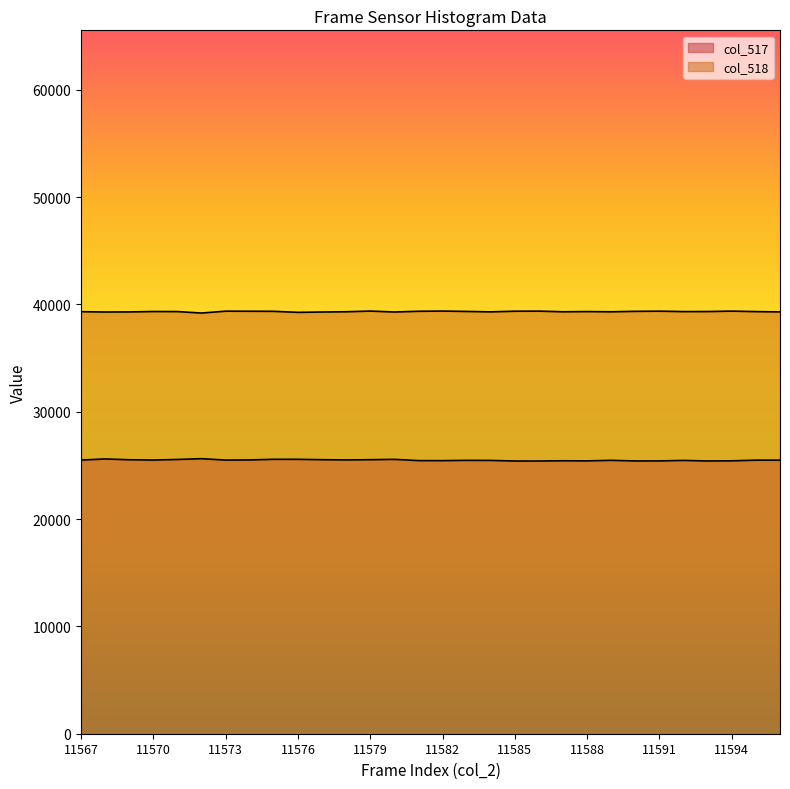

Rank the series by their maximum value, from lowest to highest.

col_517, col_518